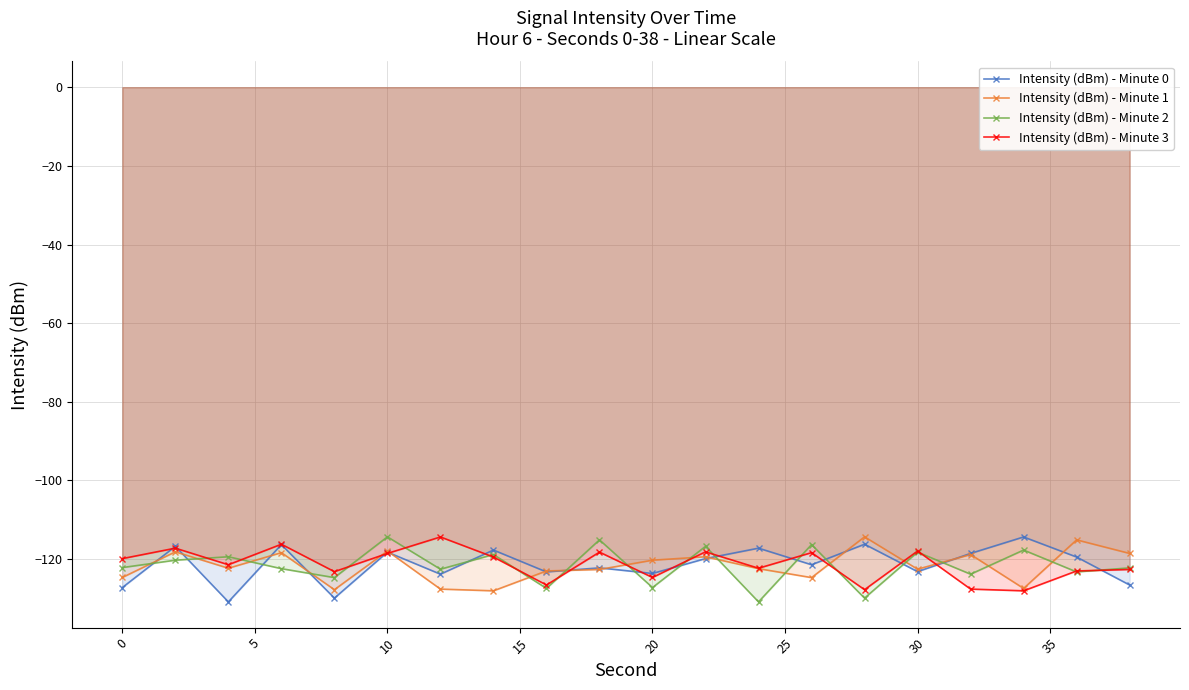

True or false: Intensity (dBm) - Minute 0 has a value of -216.2 at 20.

False